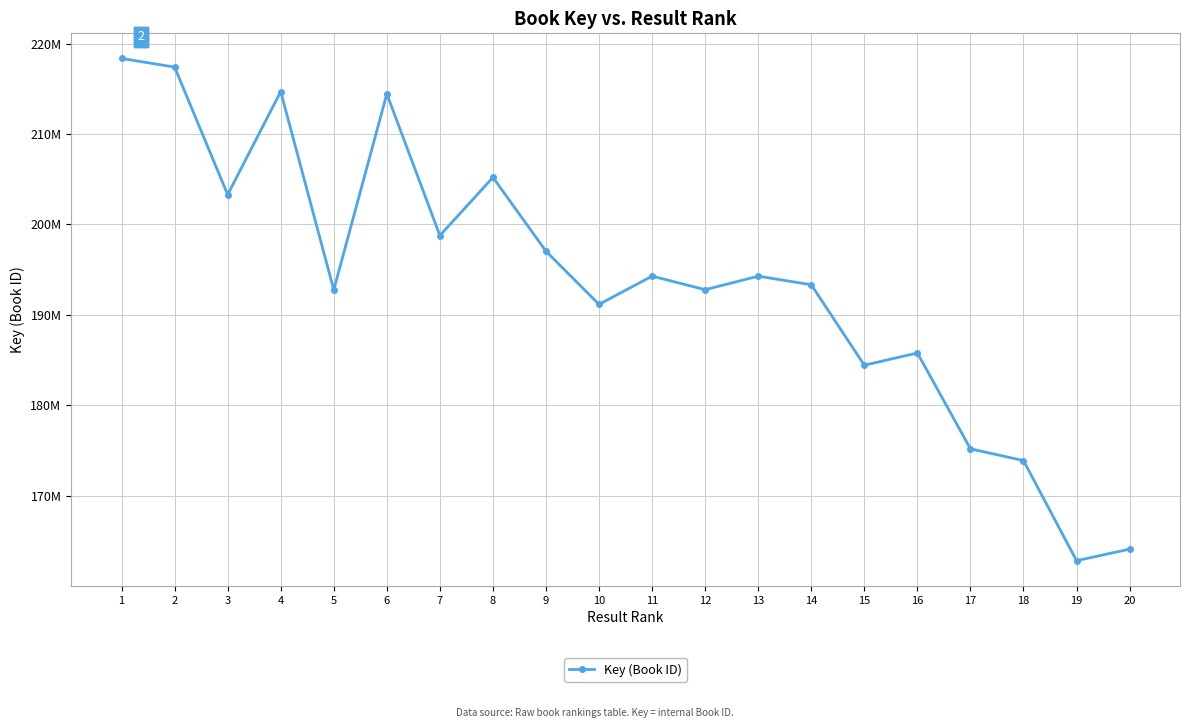

What is the value of the 6th point from the left?

214439770